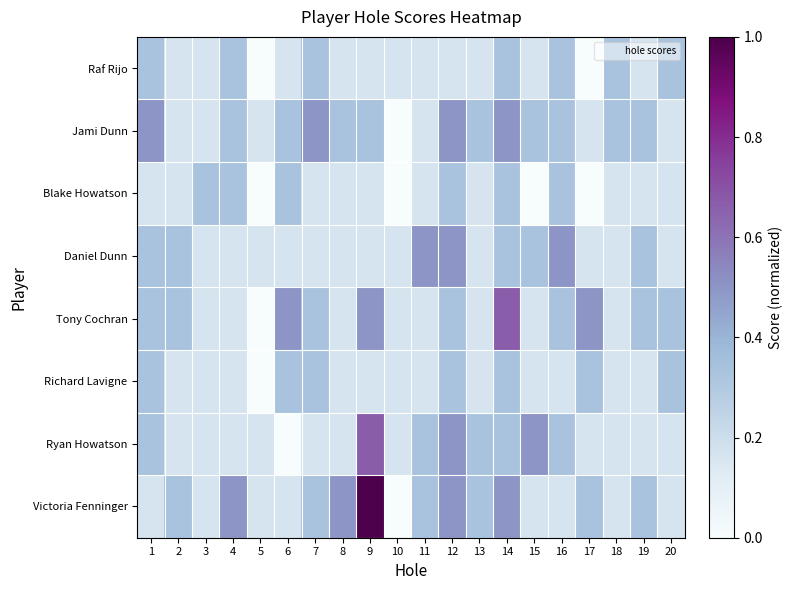

What is the spread (max minus min) of values at 12?

0.3